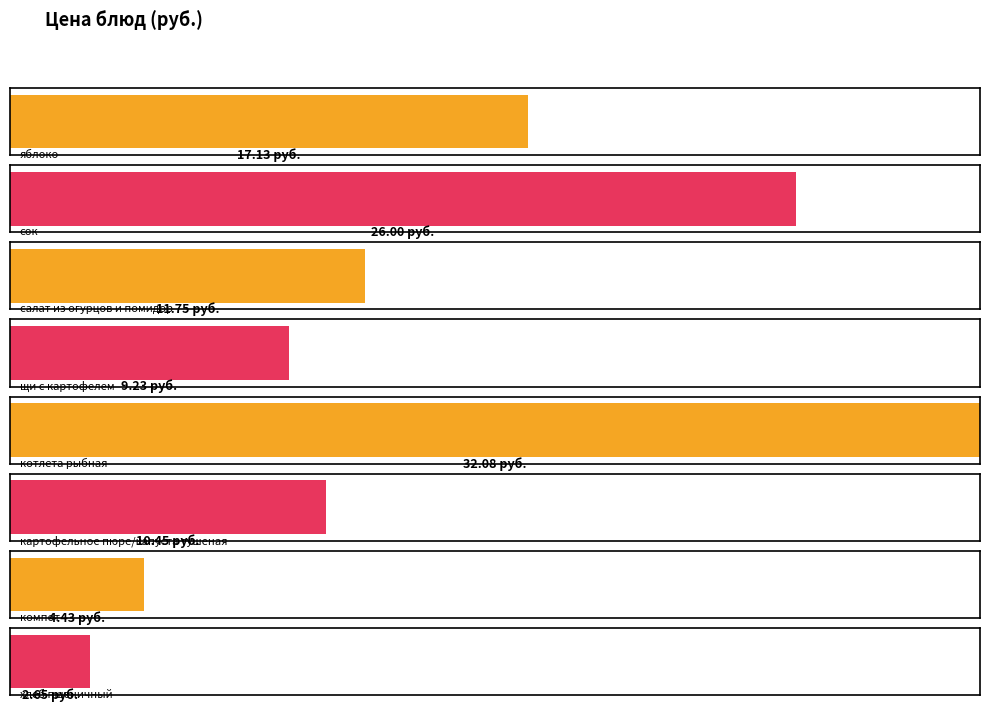

Reading left to right, list all the values displayed in this chart.

яблоко=17.1	сок=26.0	салат из огурцов и помидор=11.8	щи с картофелем=9.2	котлета рыбная=32.1	картофельное пюре/капуста тушеная=10.4	компот=4.4	хлеб пшеничный=2.6